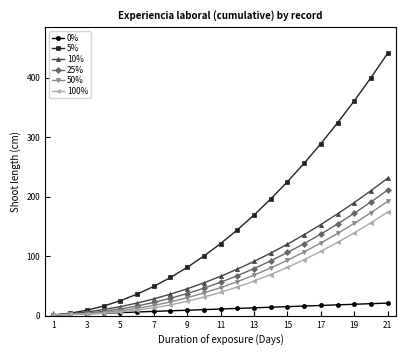

What is the maximum value shown in the chart?

441